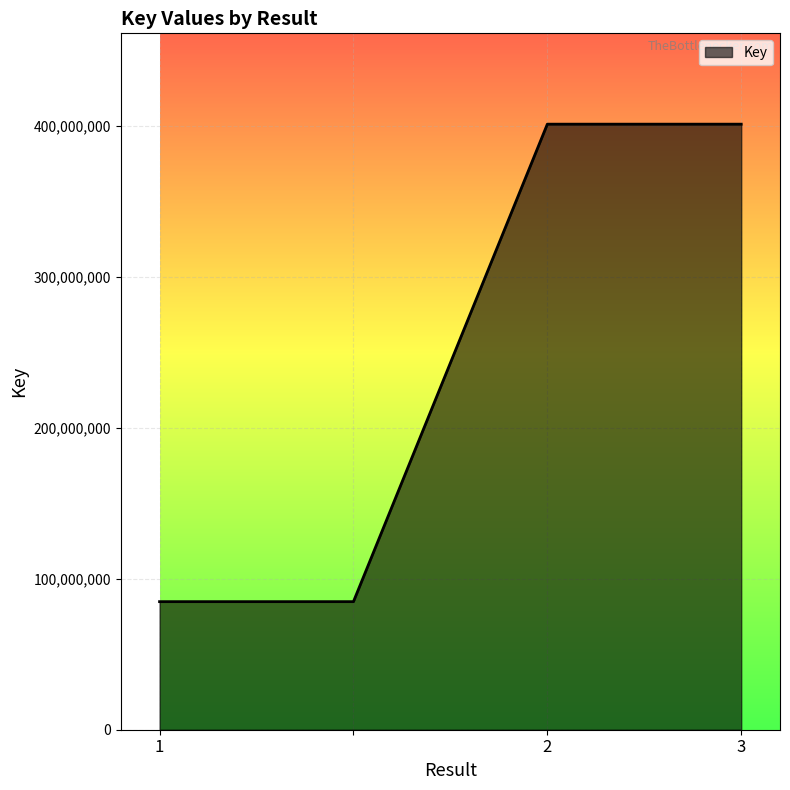

What is the minimum value shown in the chart?

84832335